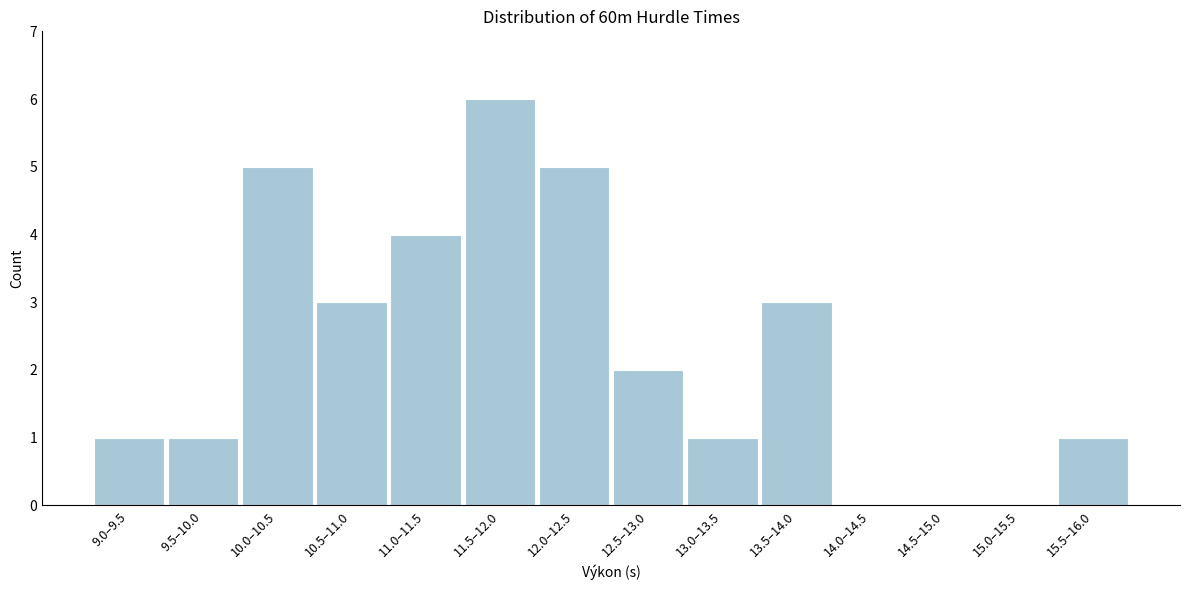

Reading left to right, transcribe all the data shown in this chart.

9.0–9.5=1	9.5–10.0=1	10.0–10.5=5	10.5–11.0=3	11.0–11.5=4	11.5–12.0=6	12.0–12.5=5	12.5–13.0=2	13.0–13.5=1	13.5–14.0=3	14.0–14.5=0	14.5–15.0=0	15.0–15.5=0	15.5–16.0=1